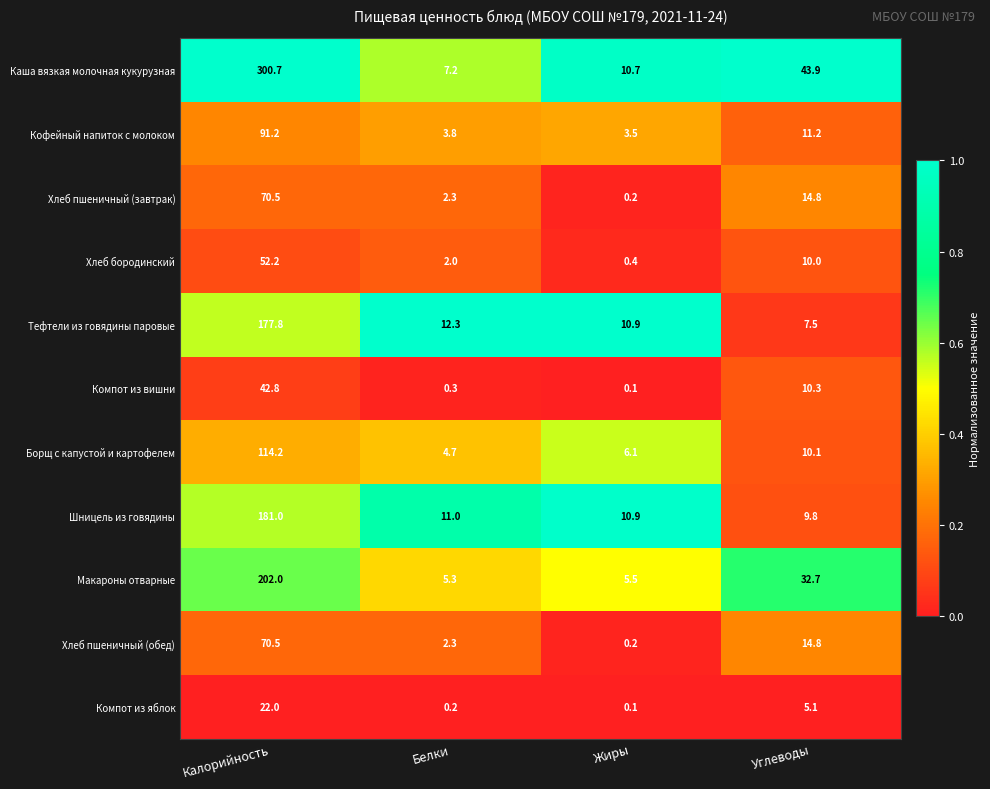

At which label does Каша вязкая молочная кукурузная reach its minimum?

Белки